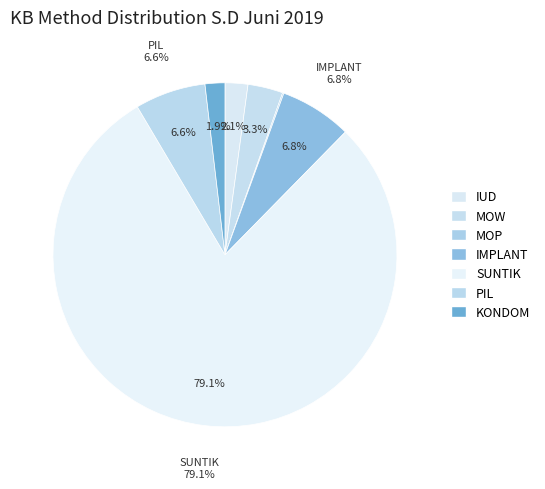

Approximately how many times larger is the value at IMPLANT compared to KONDOM?

3.6